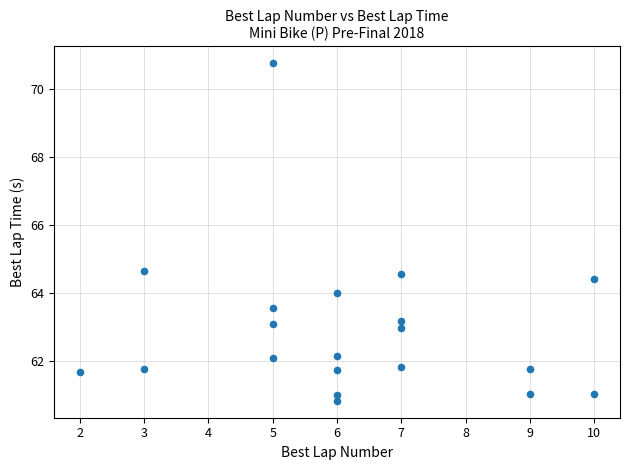

What is the range of X values (max minus min)?

8.0